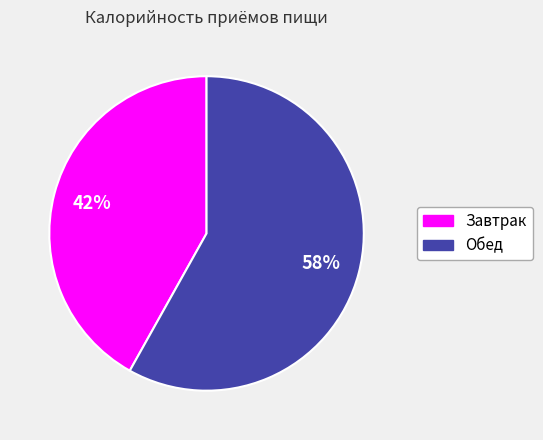

Is there any slice that represents more than half of the pie?

Yes